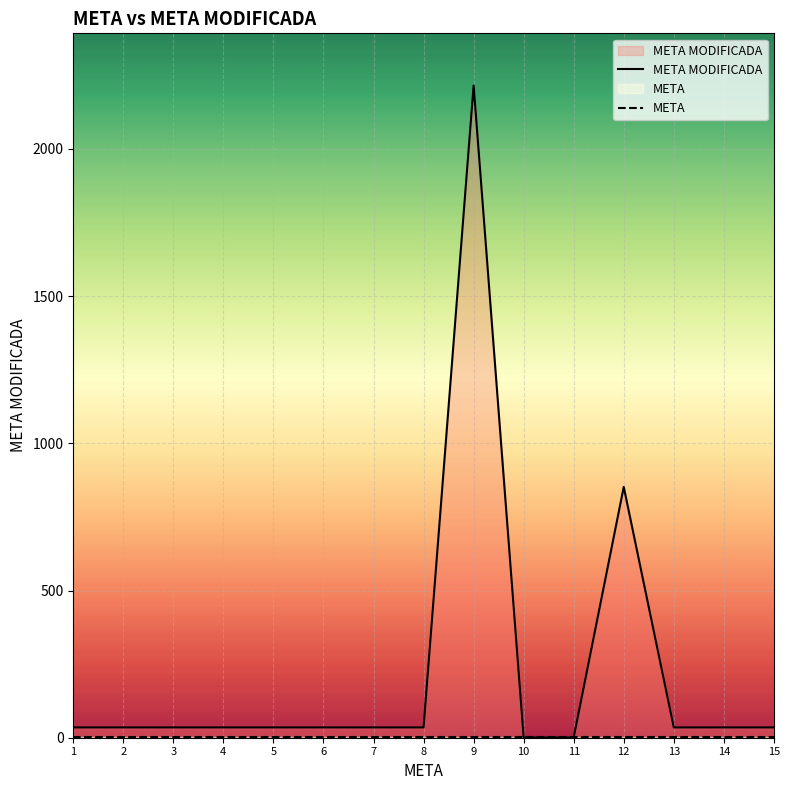

Read the META value at 10.

1.0